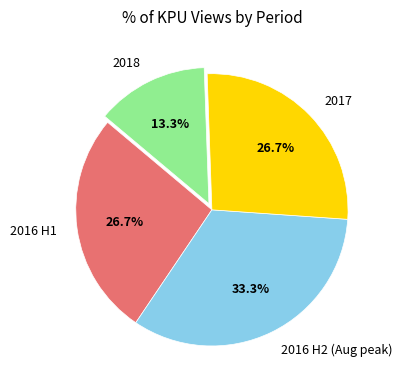

What is the total percentage of 2016 H2 (Aug peak) and 2016 H1?

60.0%